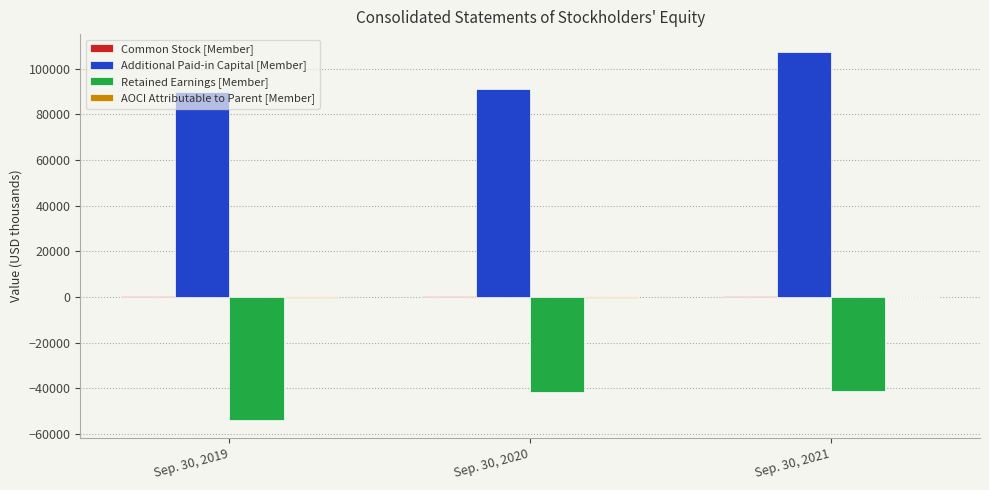

How many series are shown in this chart?

4